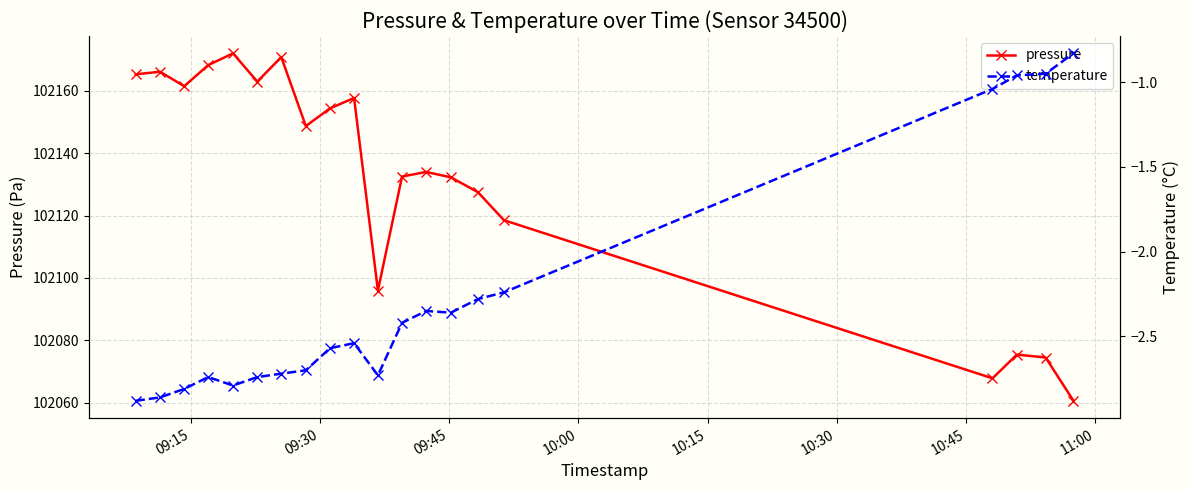

True or false: temperature and pressure cross at least once.

False